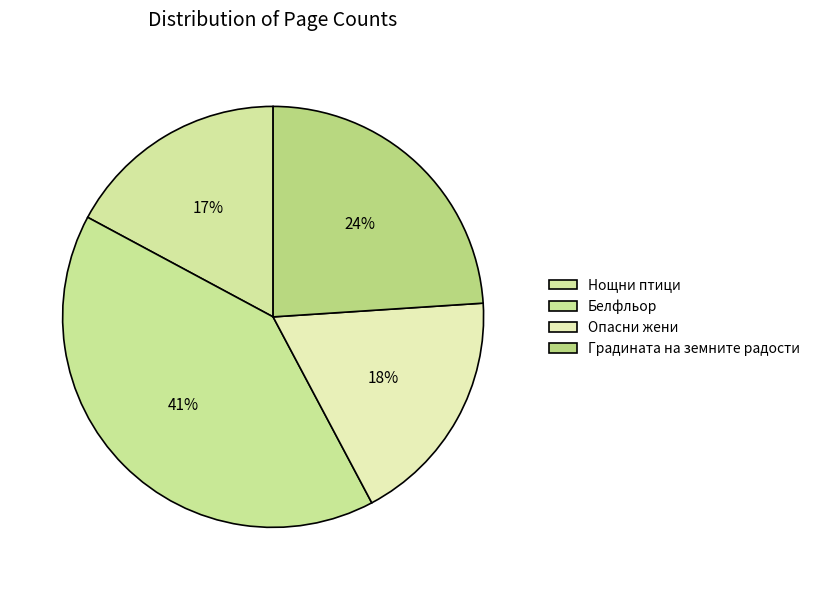

How many segments does this pie chart have?

4